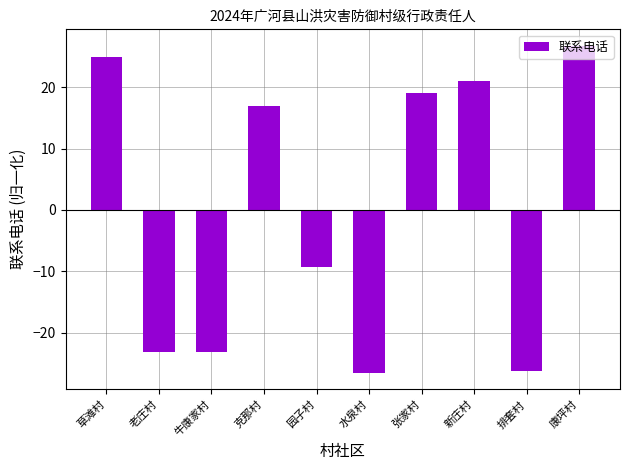

How many values are below 16?

5